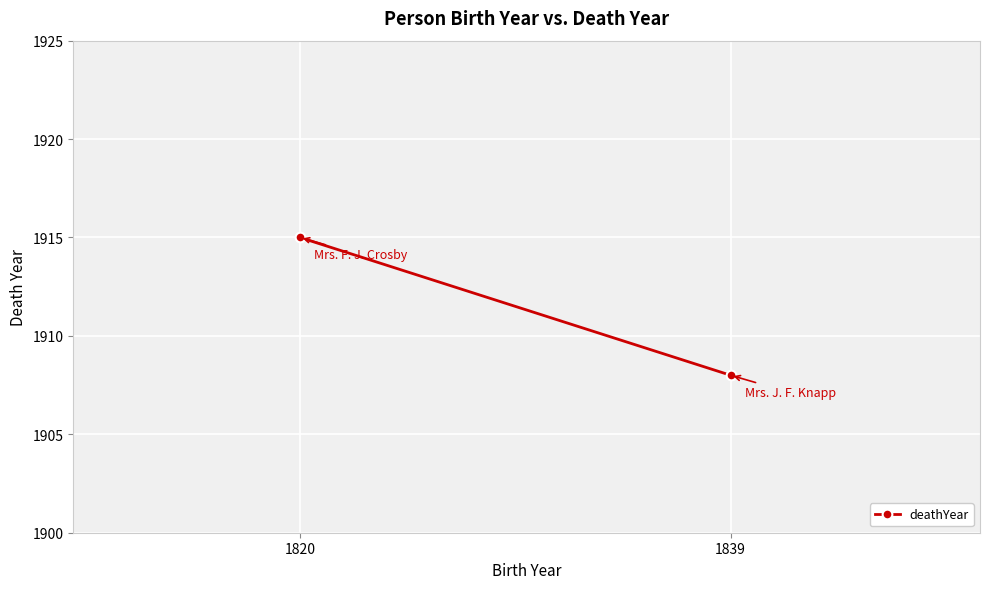

What is the sum of the values at 1839 and 1820?

3823